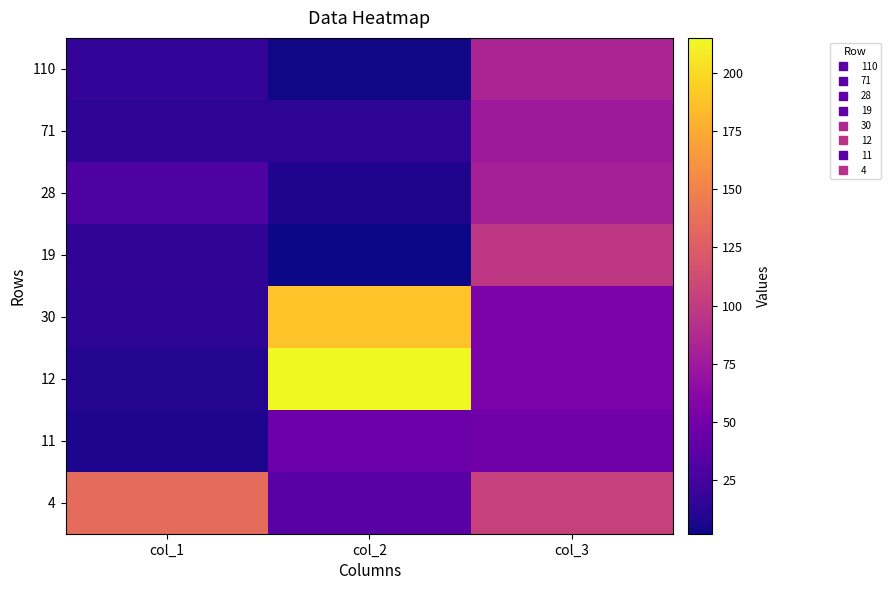

Which label corresponds to the smallest value in the chart?

col_2